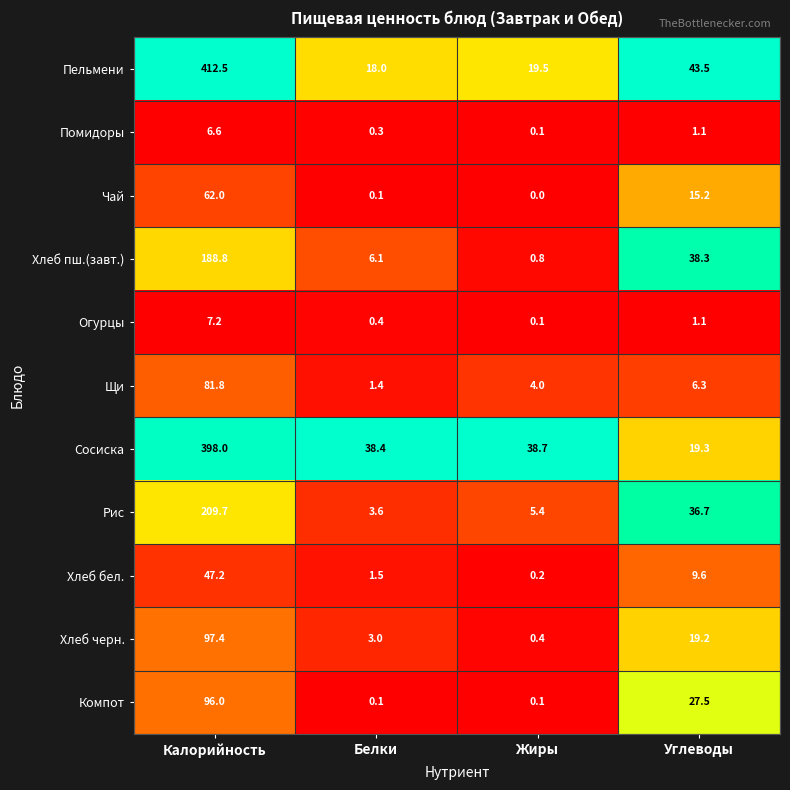

Read the Щи value at Углеводы.

6.3